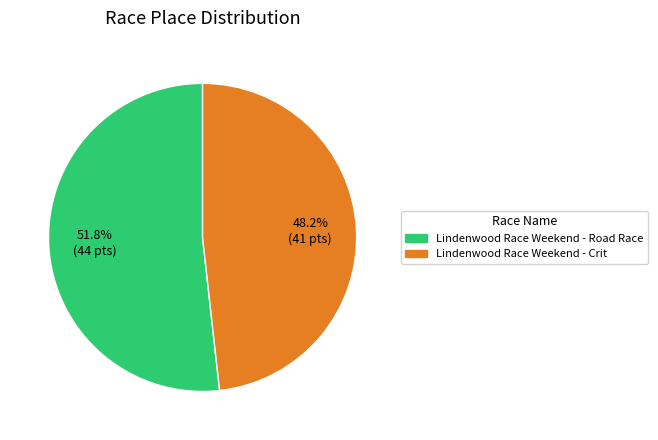

What is the largest slice in the pie chart?

Lindenwood Race Weekend - Road Race